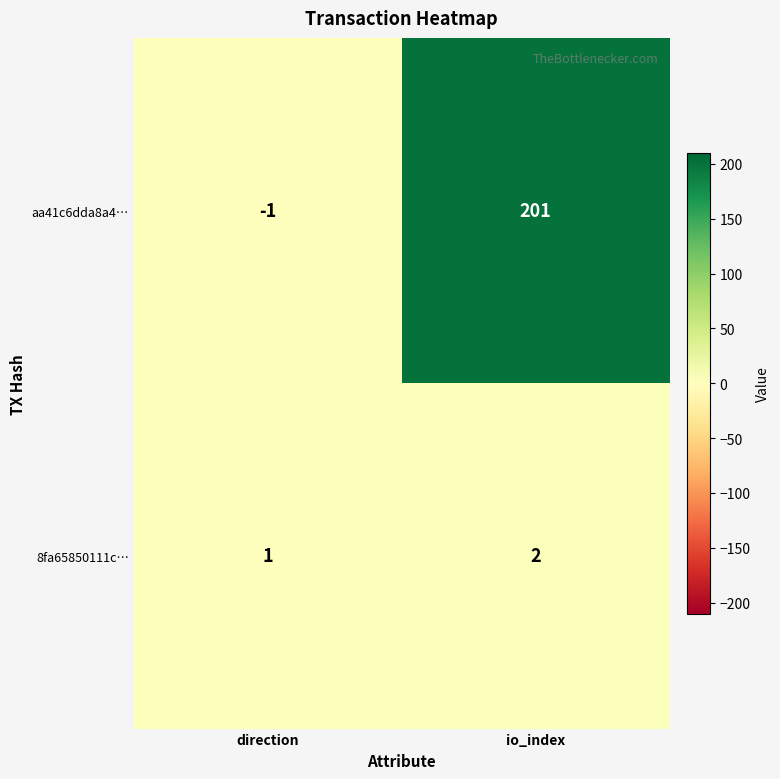

At io_index, list the series in order from smallest to largest.

8fa65850111c…, aa41c6dda8a4…